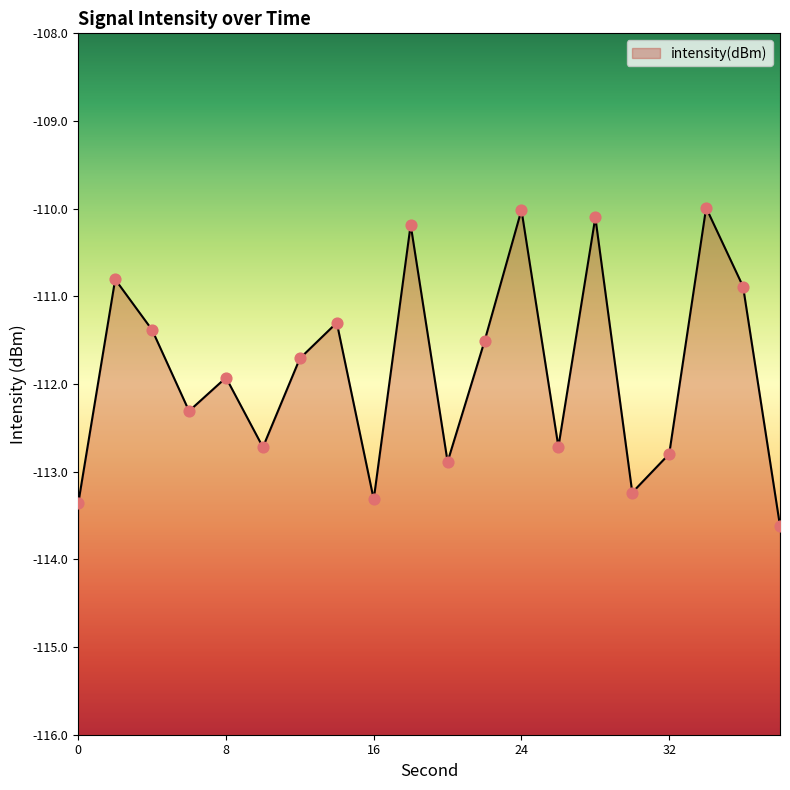

What is the change in value from 14 to 16?

-2.0